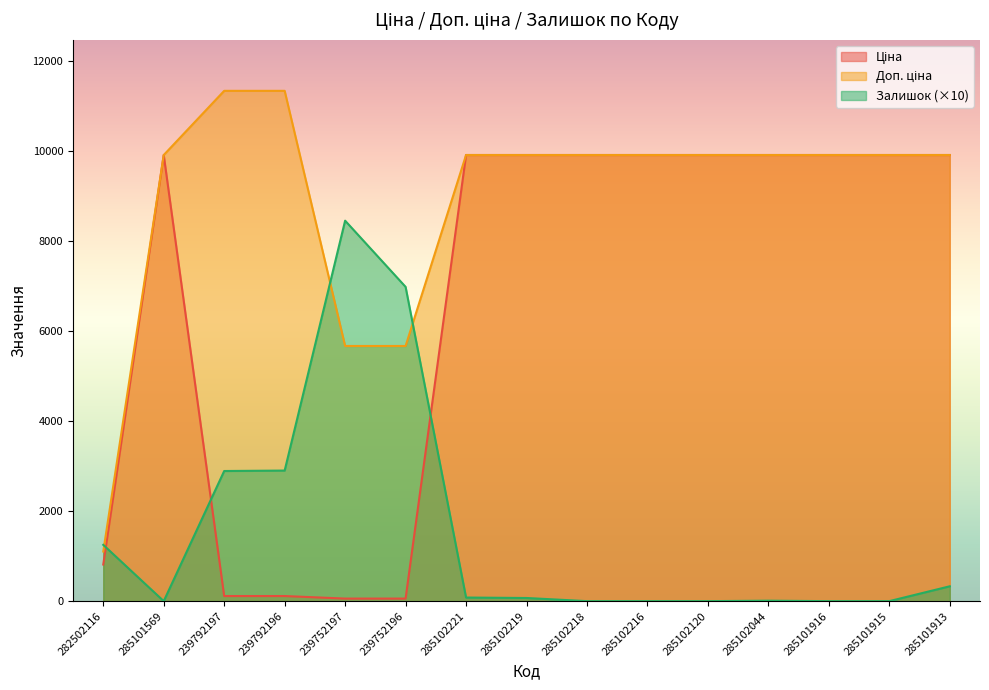

Does the chart display data point markers on the line(s)?

No